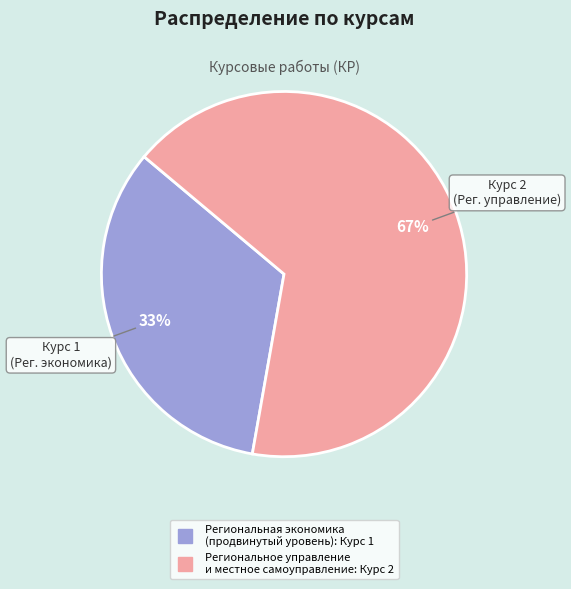

Which category has the smallest portion of the pie?

Региональная экономика (продвинутый уровень)